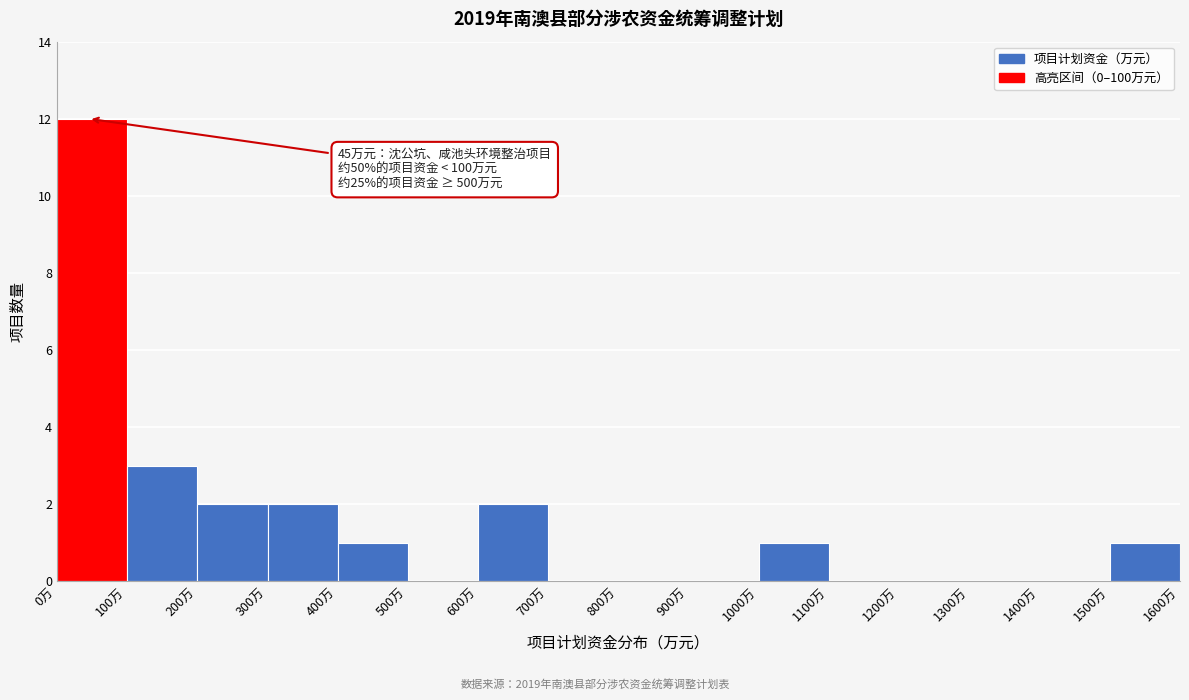

Over which range of the x-axis is the bar tallest?

0 to 100